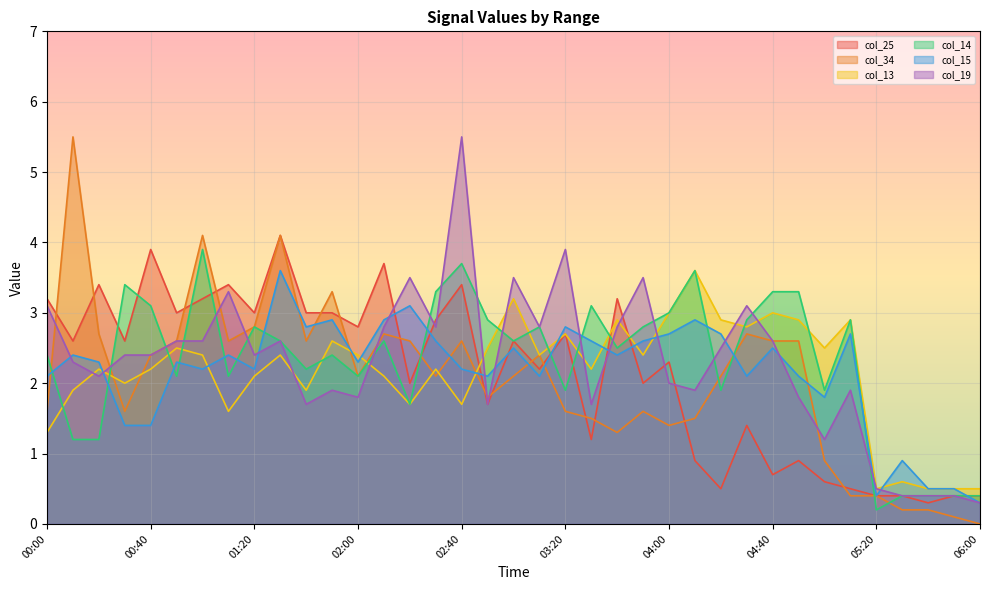

What are all the series names shown in the legend?

col_25, col_34, col_13, col_14, col_15, col_19